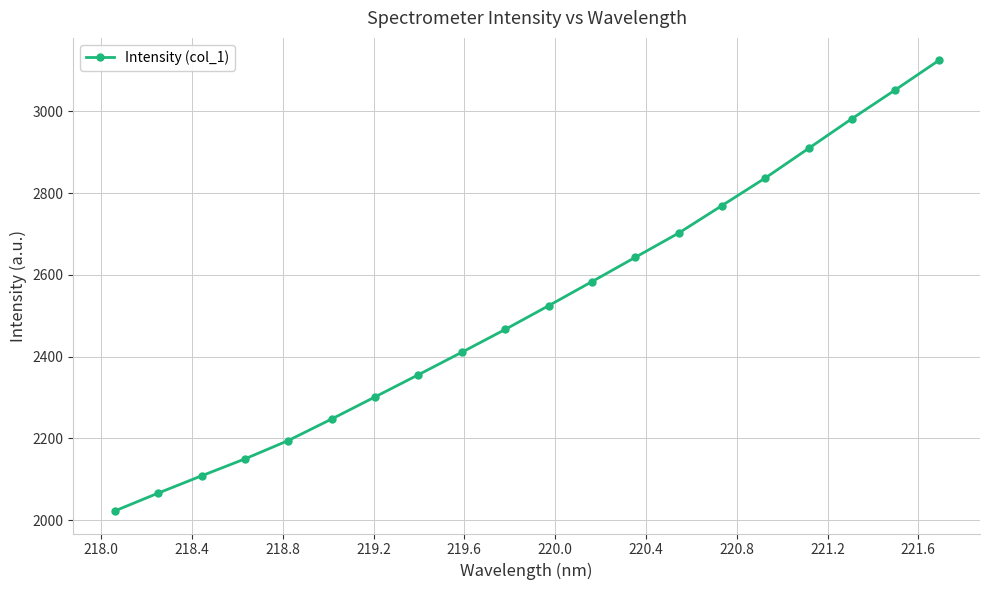

True or false: there are more than 1 points higher than both neighbors.

False